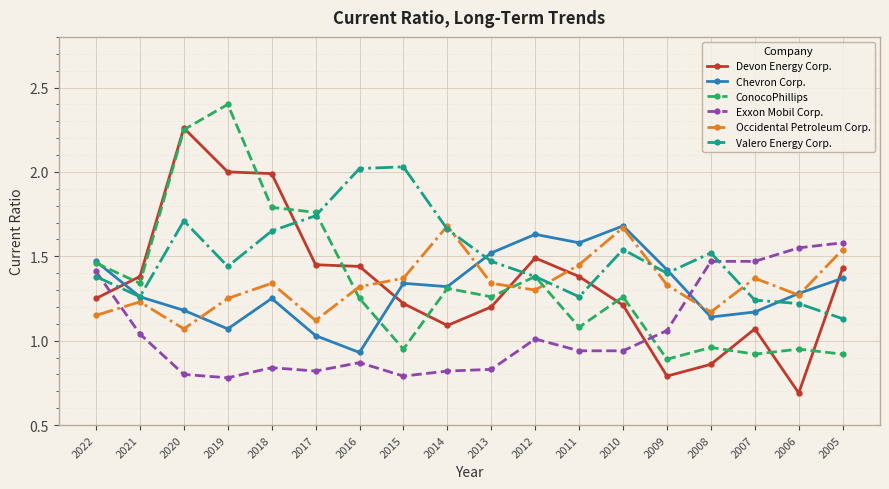

True or false: Valero Energy Corp. has more than 1 points higher than both neighbors.

True